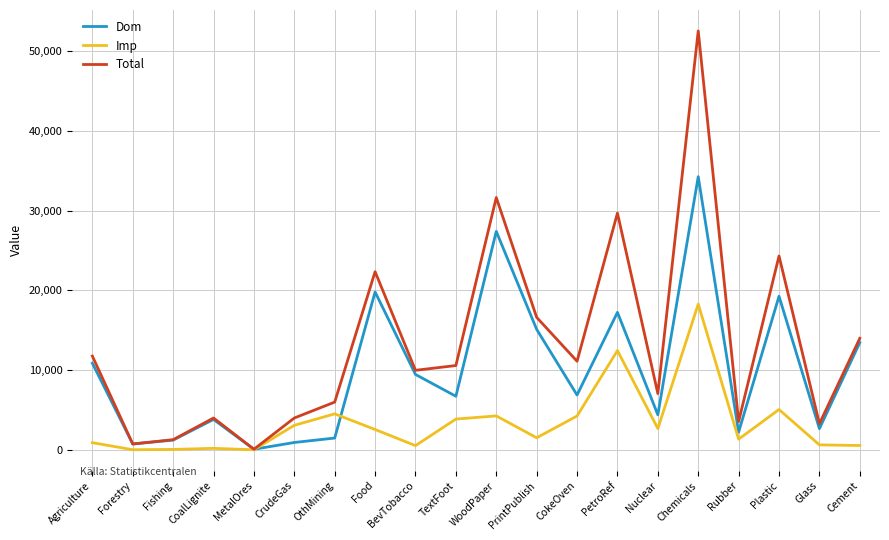

At which label does Dom reach its minimum?

MetalOres